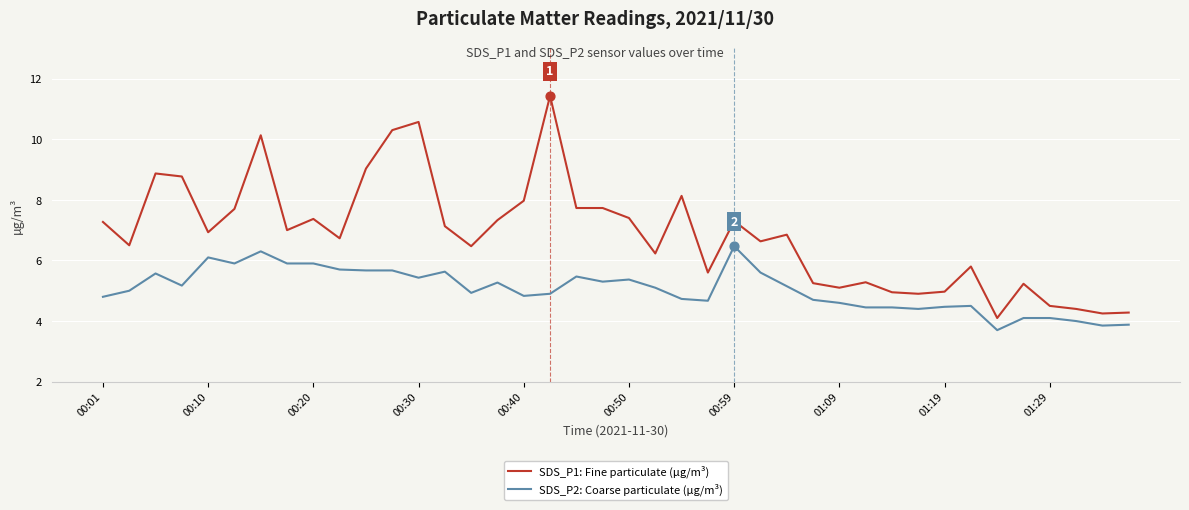

What is the difference between the maximum and minimum values in the SDS_P2: Coarse particulate (µg/m³) series?

2.8